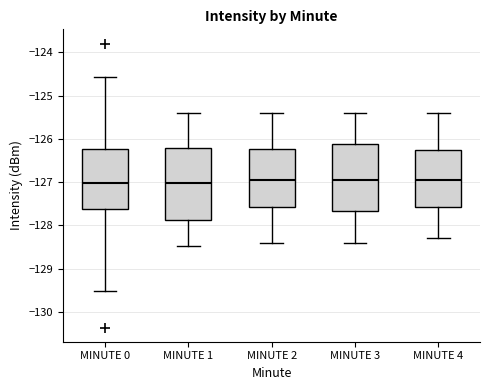

Where is the upper edge of the box for MINUTE 0 on the y-axis? The values are not printed on the chart, so give them approximately, as read against the axis.

-126.2